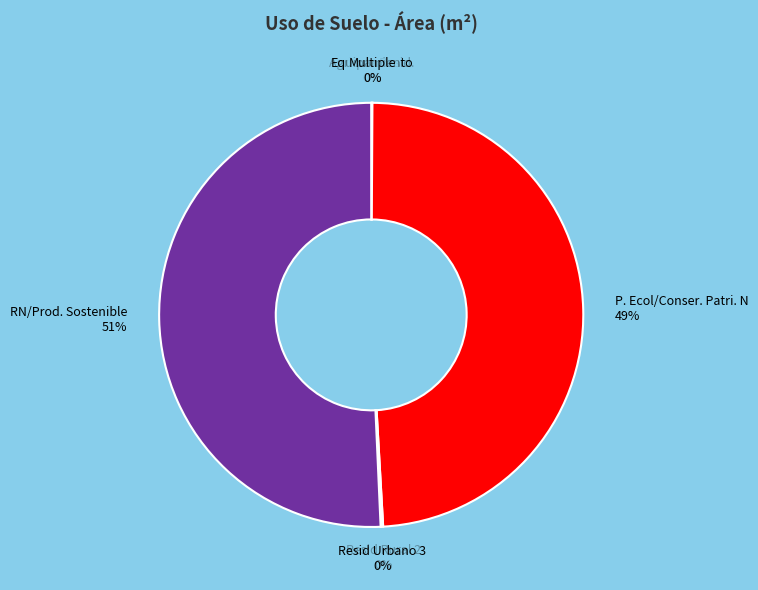

Which category has the biggest portion of the pie?

RN/Prod. Sostenible